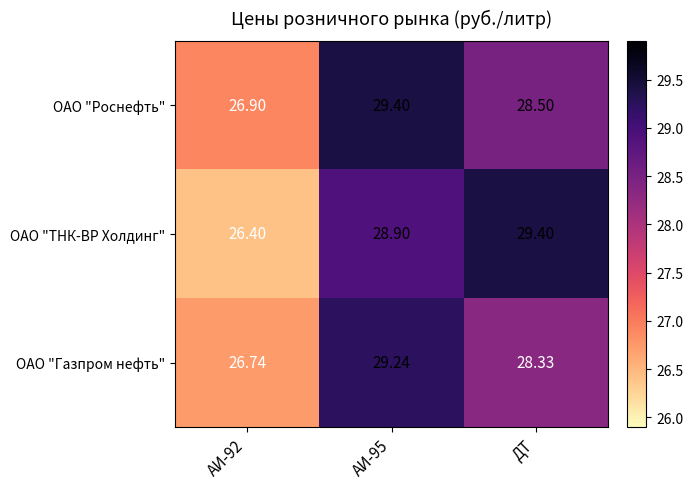

Is the value of ОАО "Роснефть" at АИ-95 greater than the value of ОАО "Газпром нефть" at ДТ?

Yes